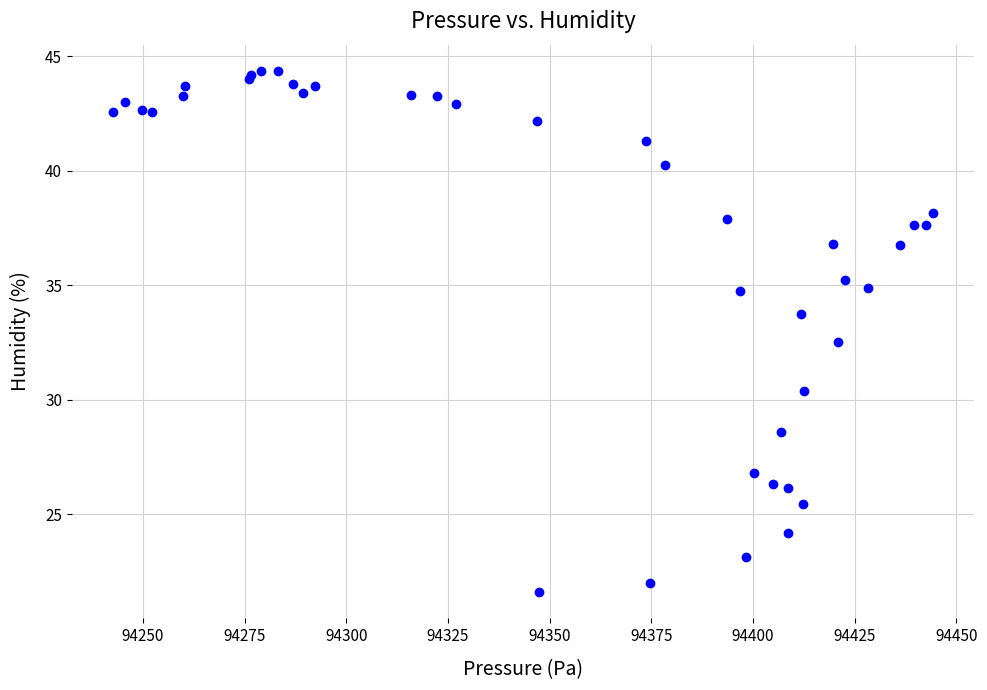

What Y value in the scatter plot is closest to 32?

32.5